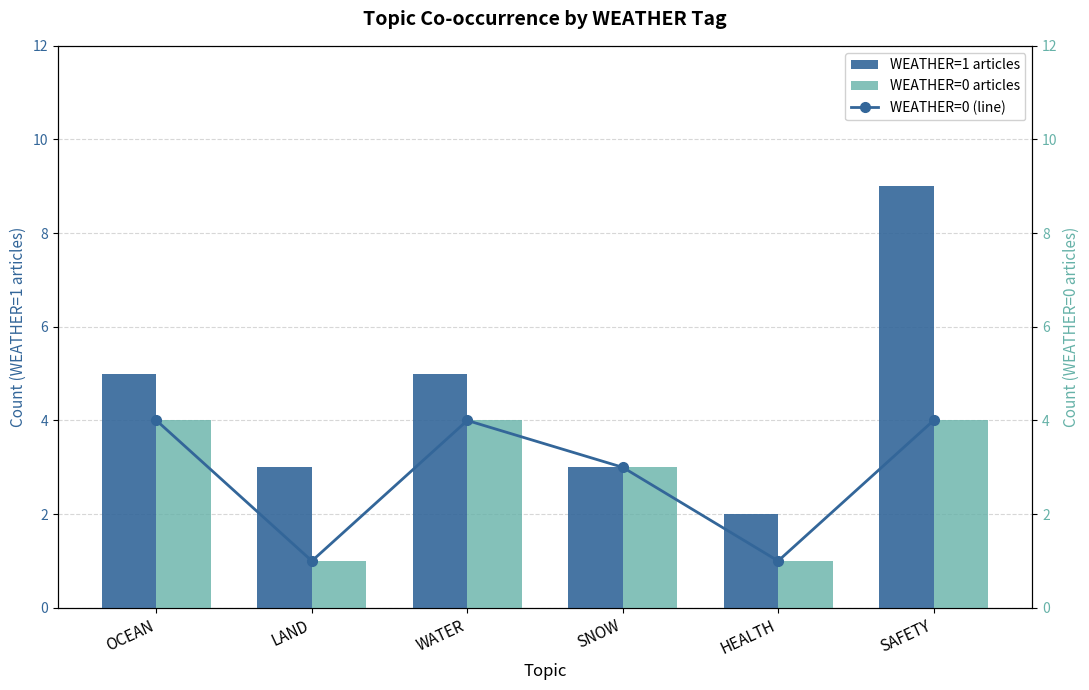

How many data points in WEATHER=1 articles are above 5?

1